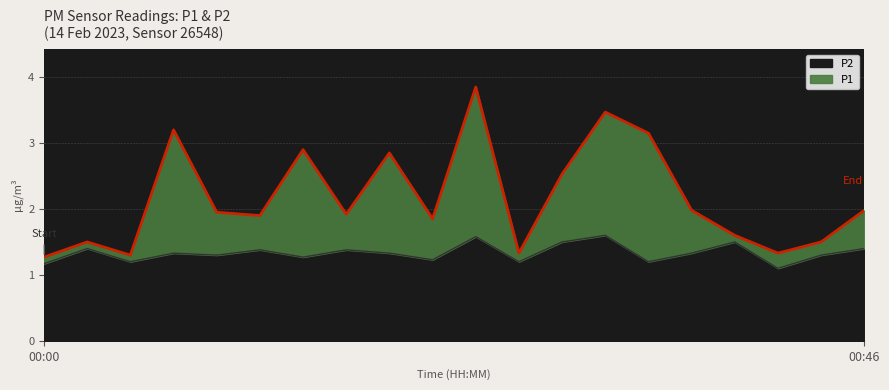

What is the average value of the P2 series?

1.3